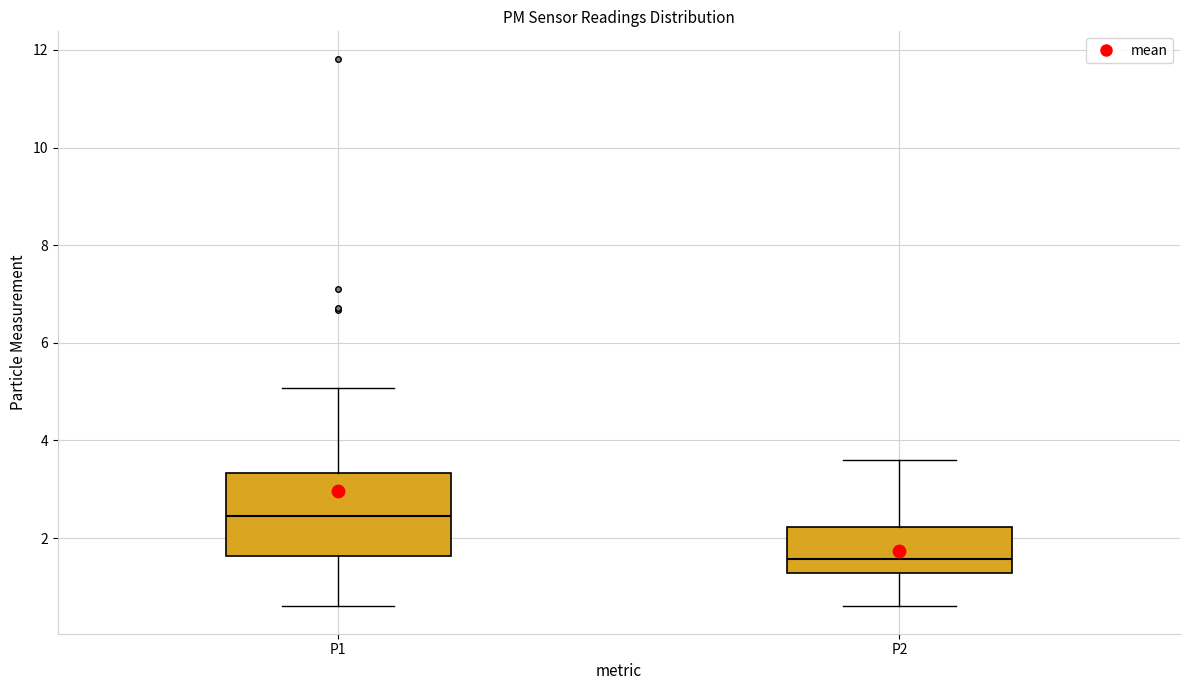

Which box has the lowest median line?

P2